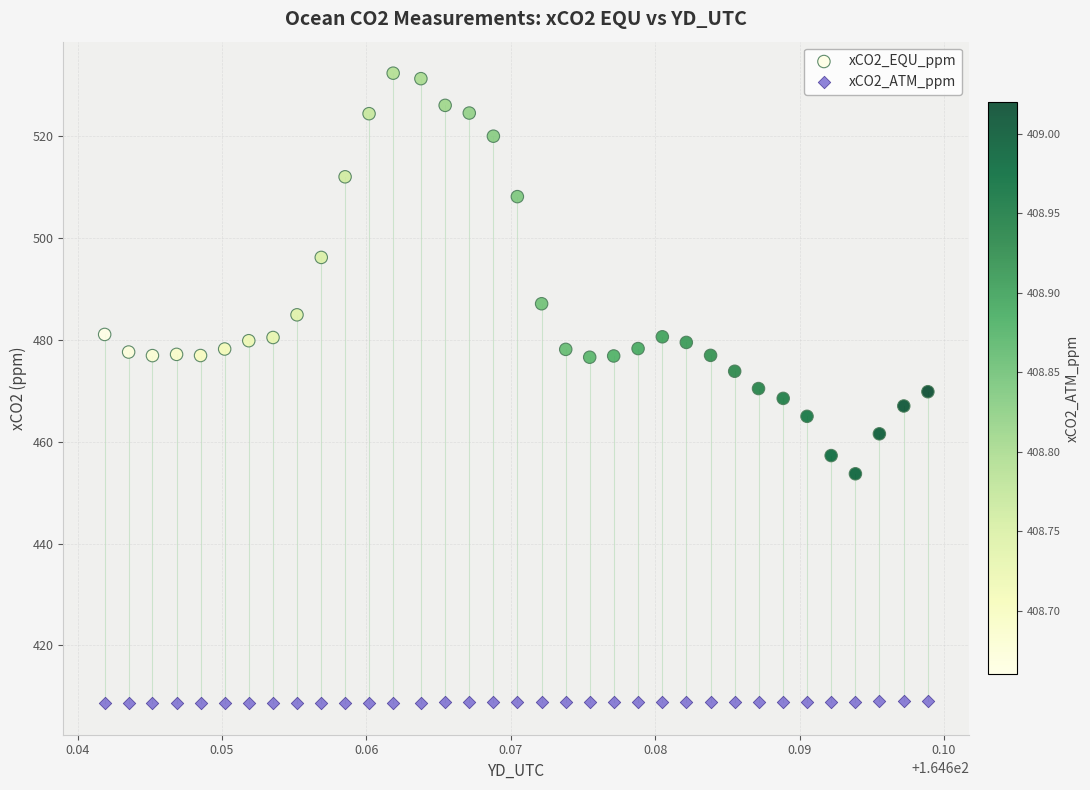

Which series reaches the maximum Y coordinate?

xCO2_EQU_ppm